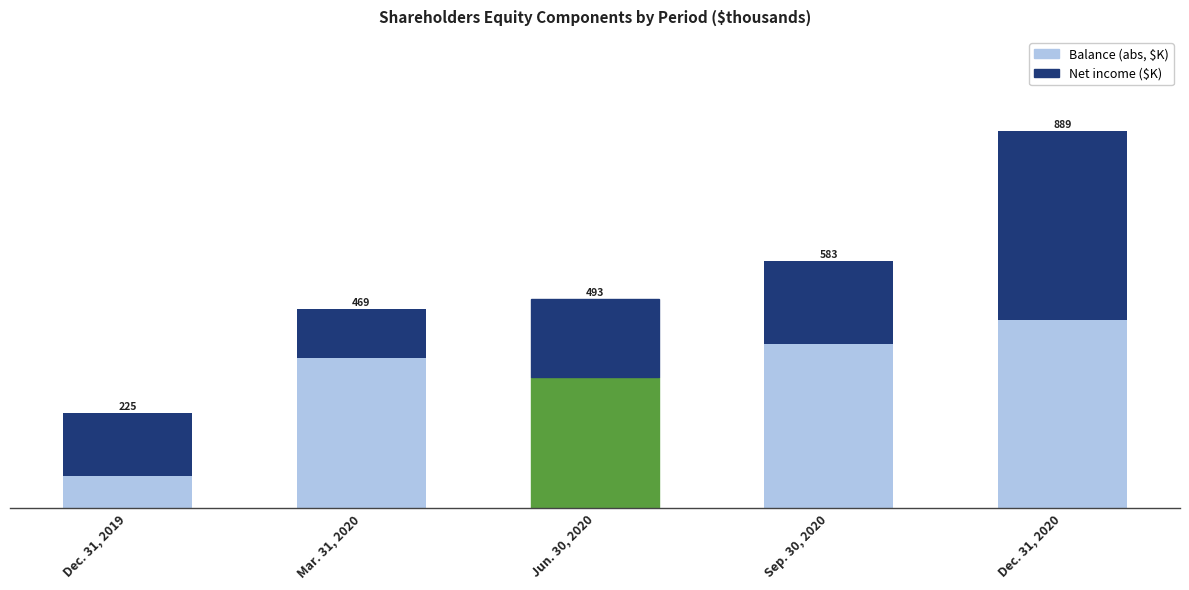

Does the chart contain stacked bars?

Yes